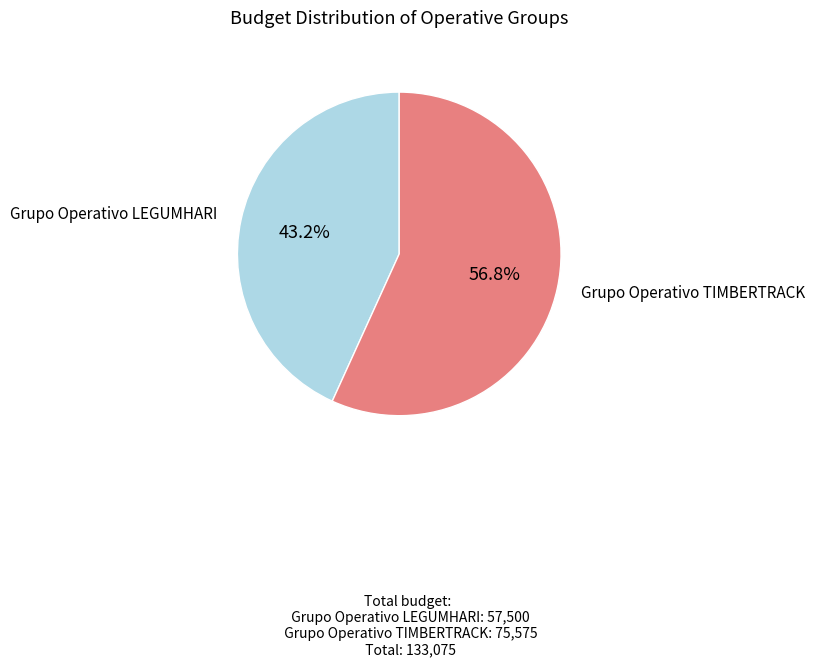

Is there any slice that represents more than half of the pie?

Yes